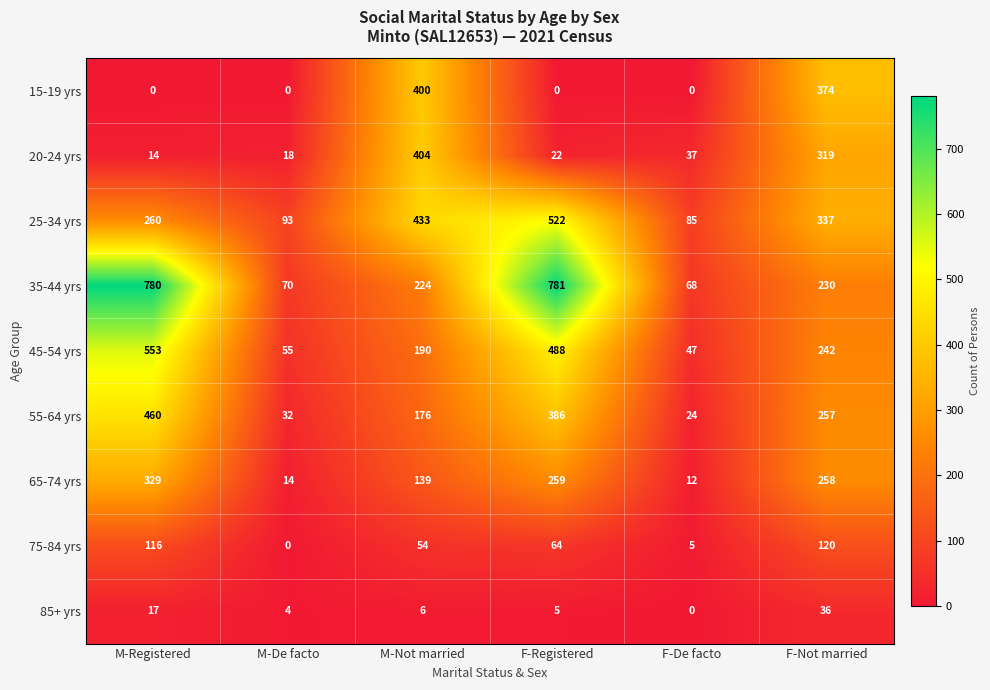

What is the spread (max minus min) of values at M-Registered?

780